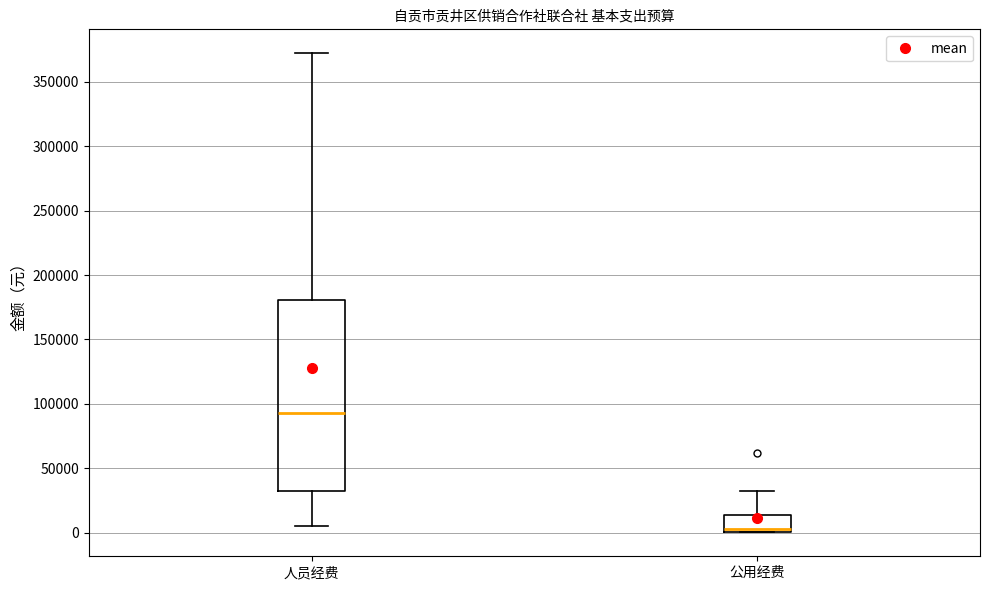

Reading left to right, read every box against the y-axis: the position of its median line, the range the box covers, and the ends of its whiskers. The values are not printed on the chart, so give them approximately, as read against the axis.

人员经费: median 95000, box 35000 to 180000, whiskers 5000 to 370000
公用经费: median 5000, box 0 to 15000, whiskers 0 to 30000